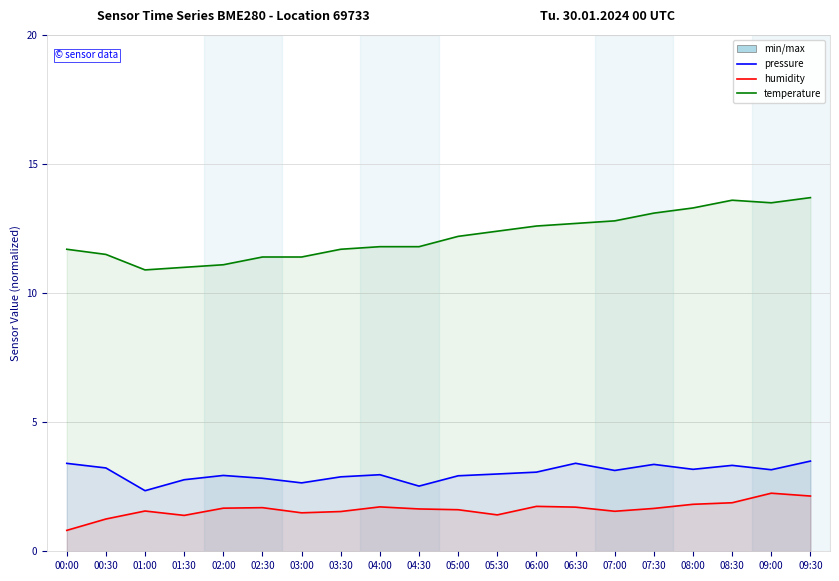

What is the sum of the pressure values at 01:00 and 08:30?

5.7